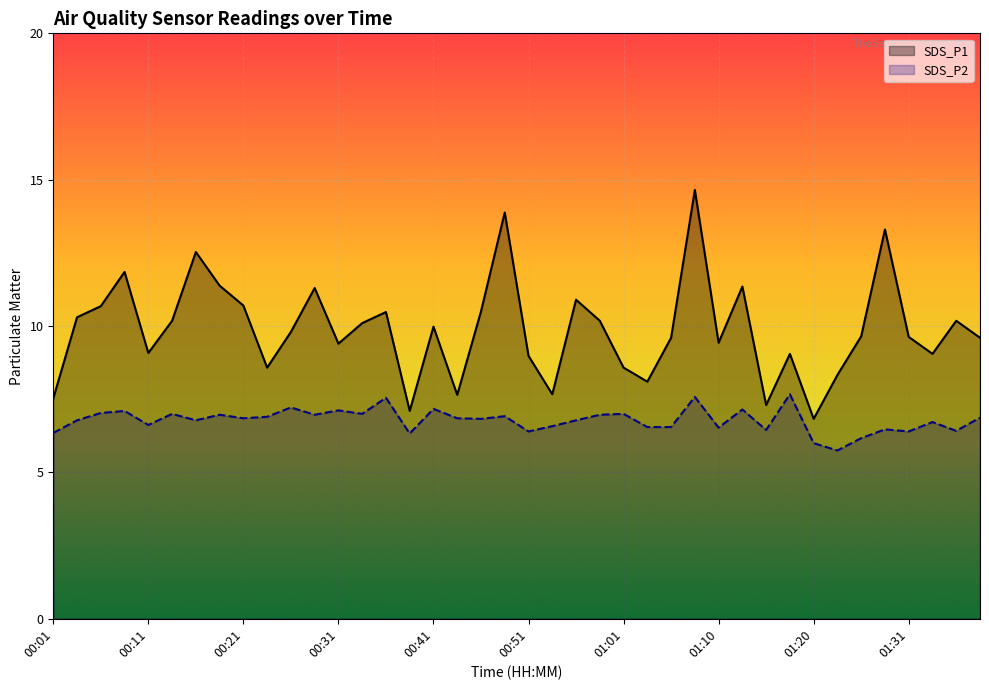

What is the label of the 19th point from the right?

00:53